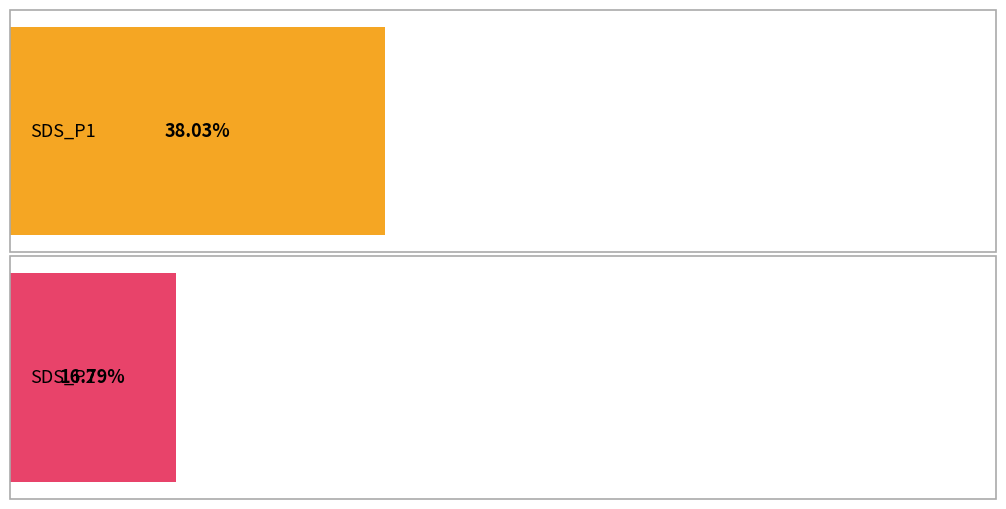

Which series has the largest total across all categories?

SDS_P1